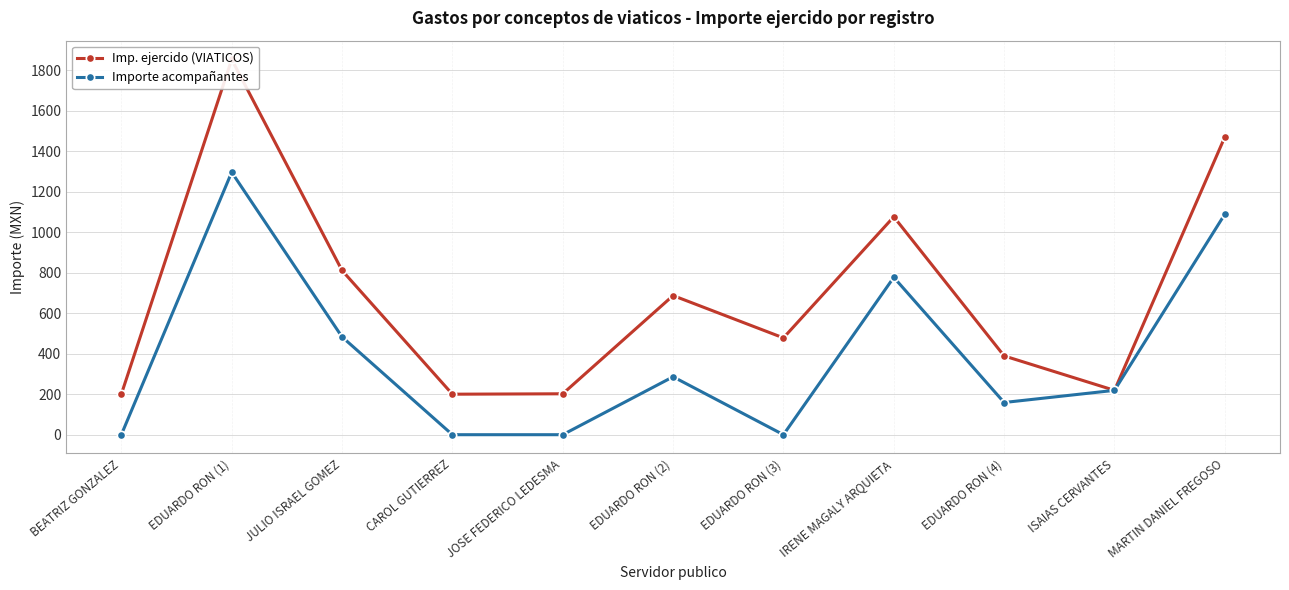

What position from the right is CAROL GUTIERREZ?

8